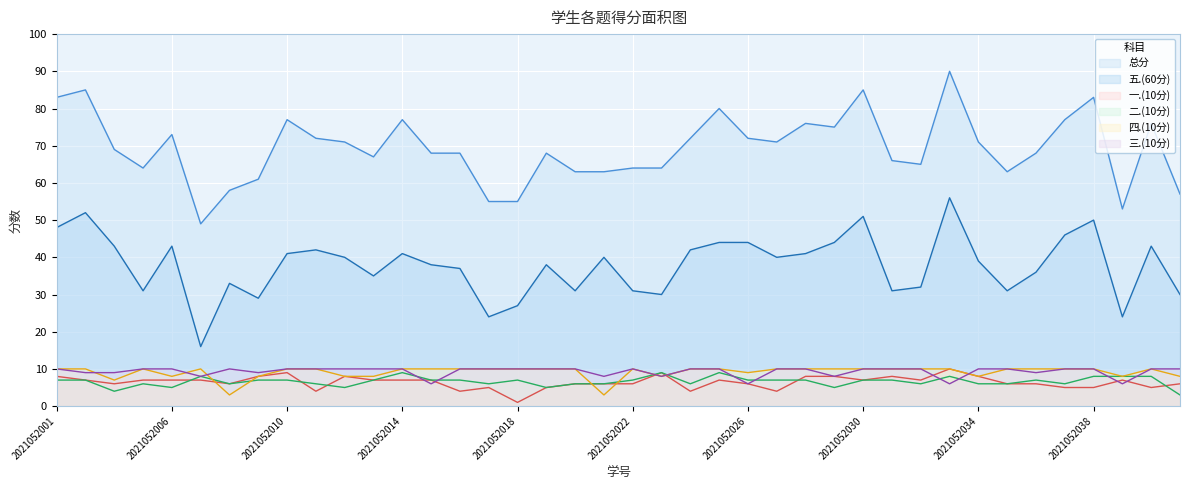

The 一.(10分) series shows 3 at 2021052012. True or false?

False